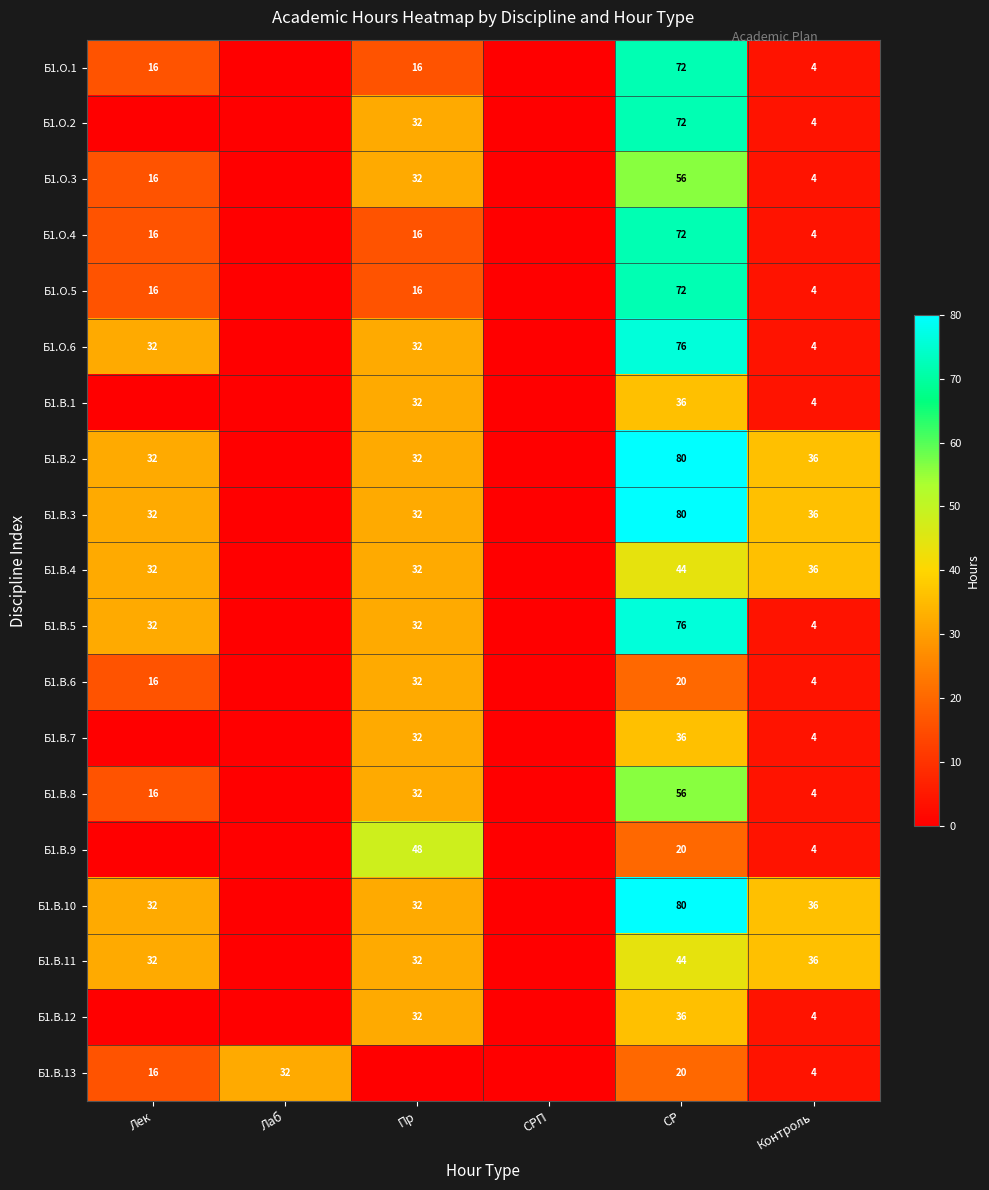

What is the total value across all series at Контроль?

236